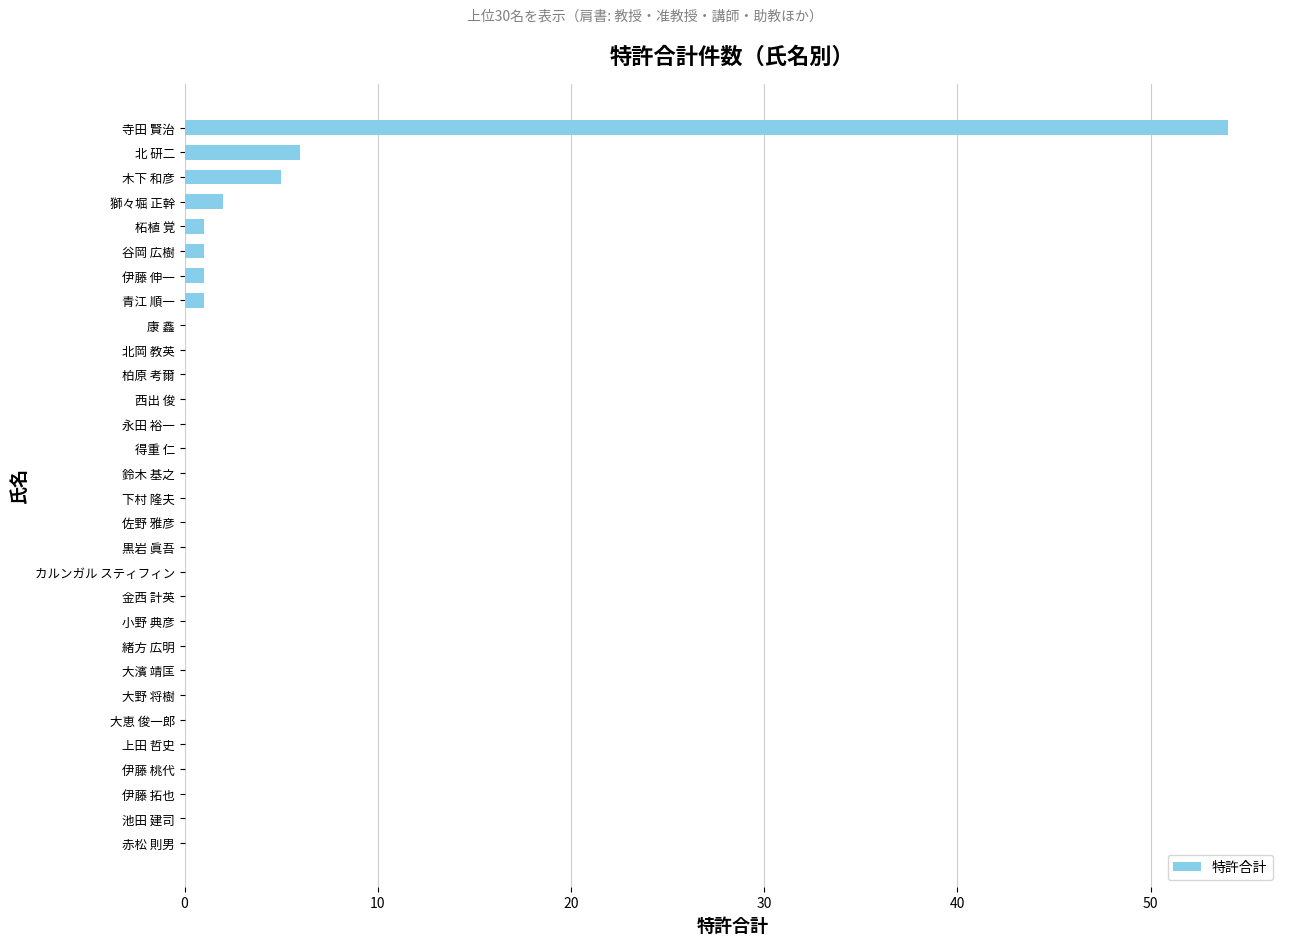

Which category has the highest value across all series?

寺田 賢治